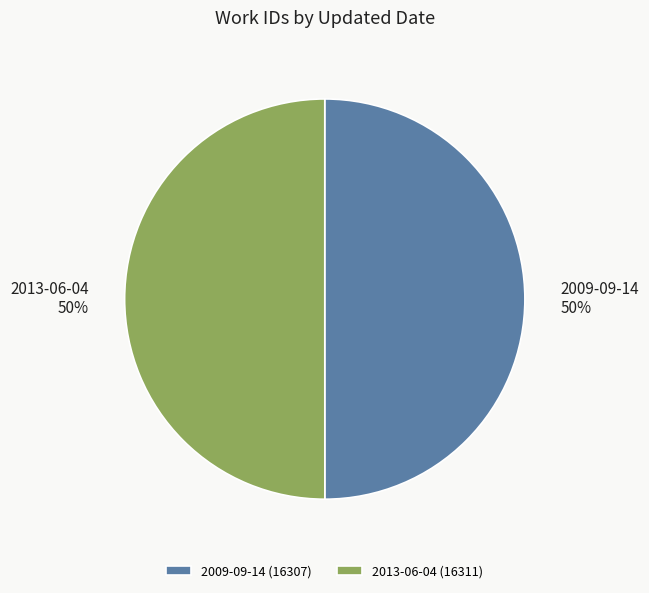

To the nearest percent, what is the combined percentage of 2009-09-14 (16307) and 2013-06-04 (16311)?

100%